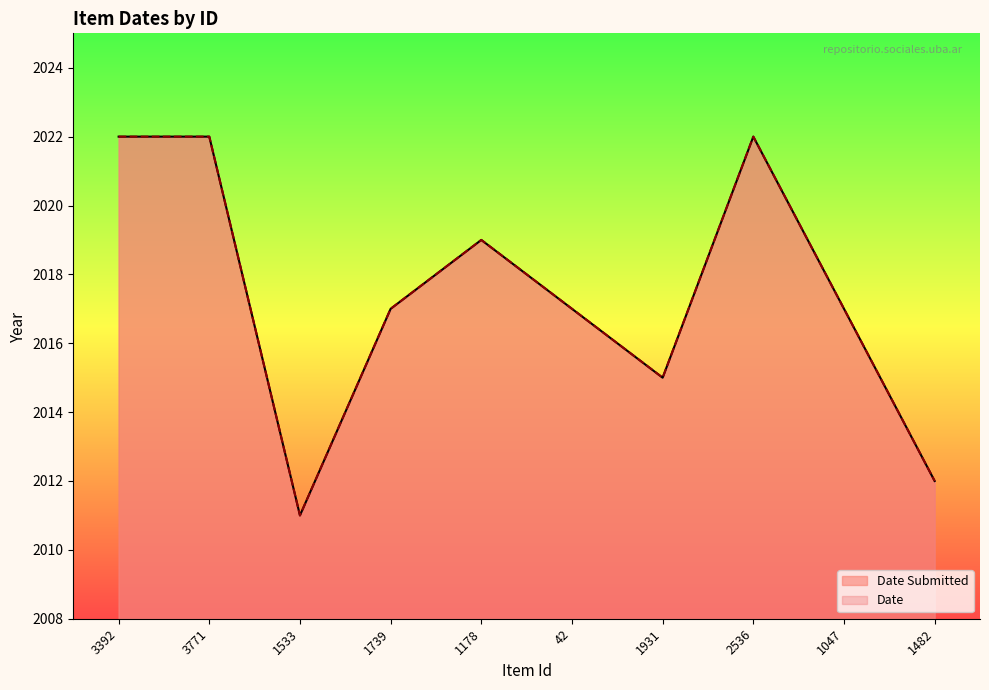

Reading right to left, list all the values displayed in this chart.

Date Submitted: 1482=2012	1047=2017	2536=2022	1931=2015	42=2017	1178=2019	1739=2017	1533=2011	3771=2022	3392=2022
Date: 1482=2012	1047=2017	2536=2022	1931=2015	42=2017	1178=2019	1739=2017	1533=2011	3771=2022	3392=2022